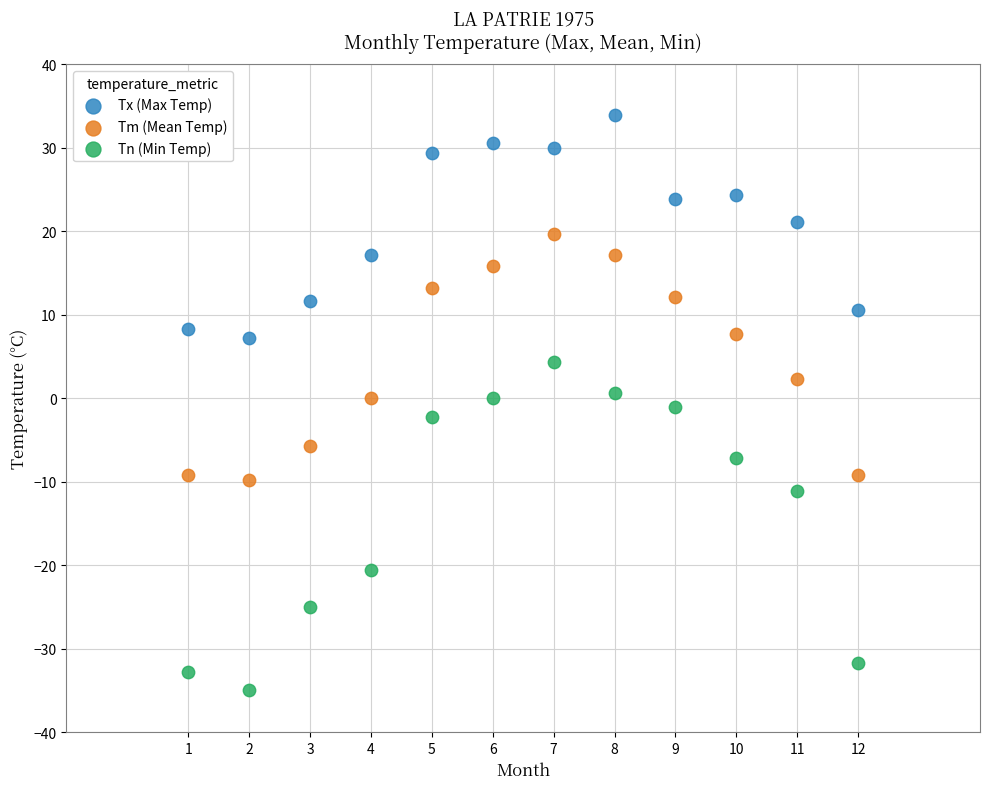

What are all the series names shown in the legend?

Tx (Max Temp), Tm (Mean Temp), Tn (Min Temp)